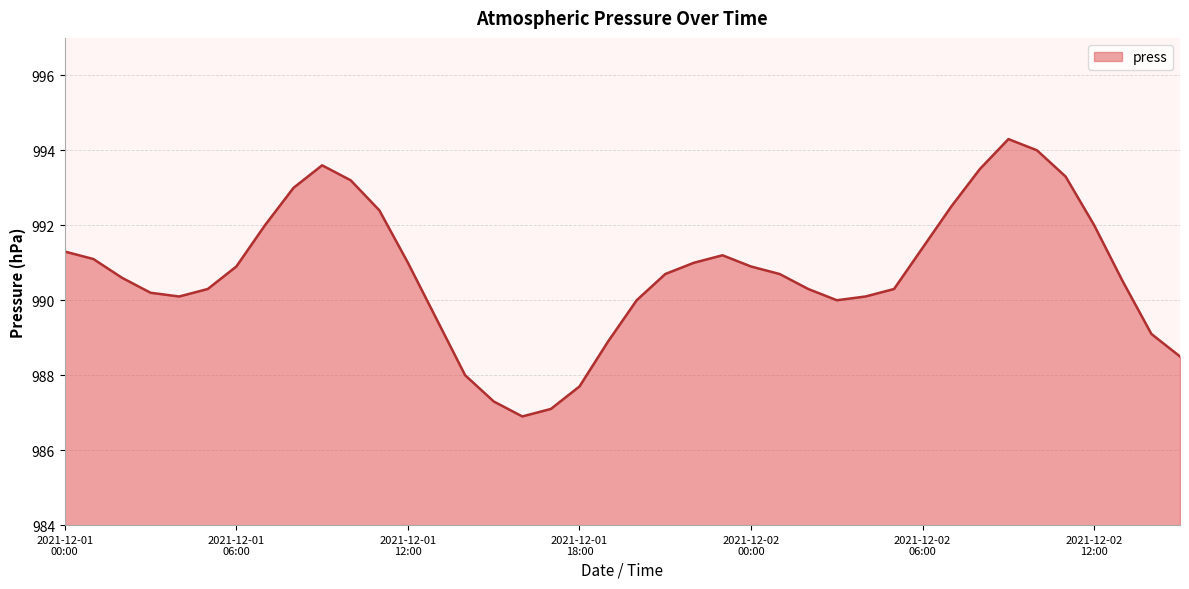

What is the average value?

990.7